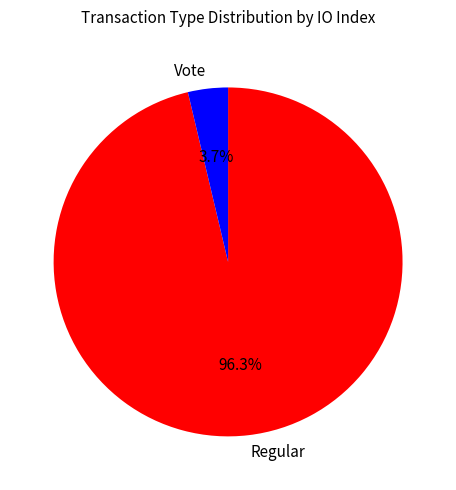

To the nearest percent, what is the difference between the Regular and Vote slice percentages?

93%